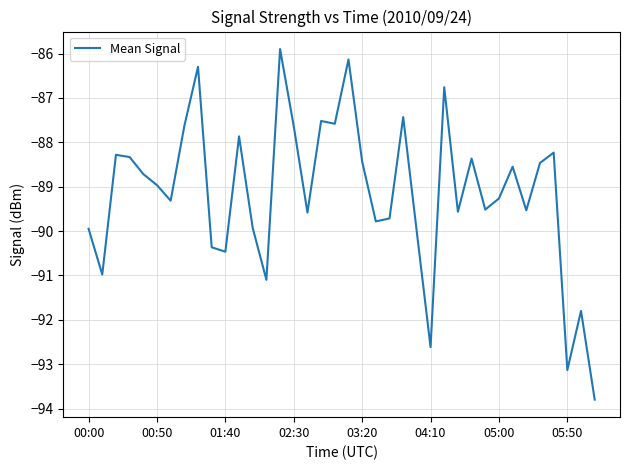

What is the maximum value shown in the chart?

-85.9